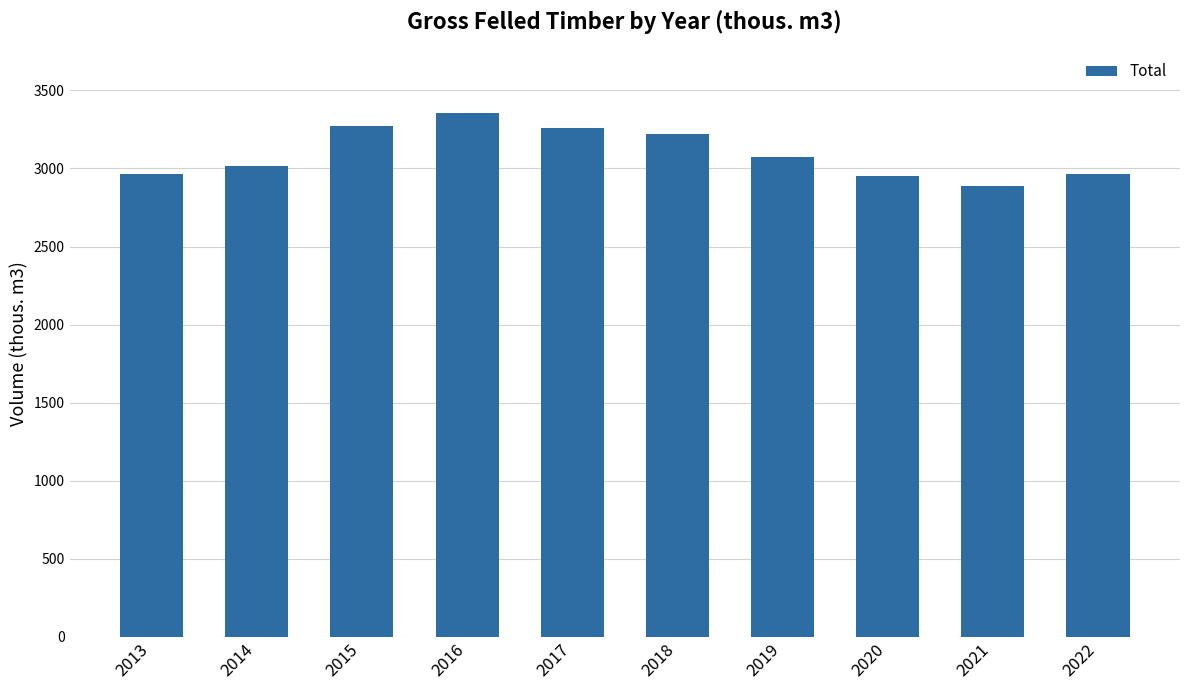

Is it true that the value at 2018 is 5375?

False